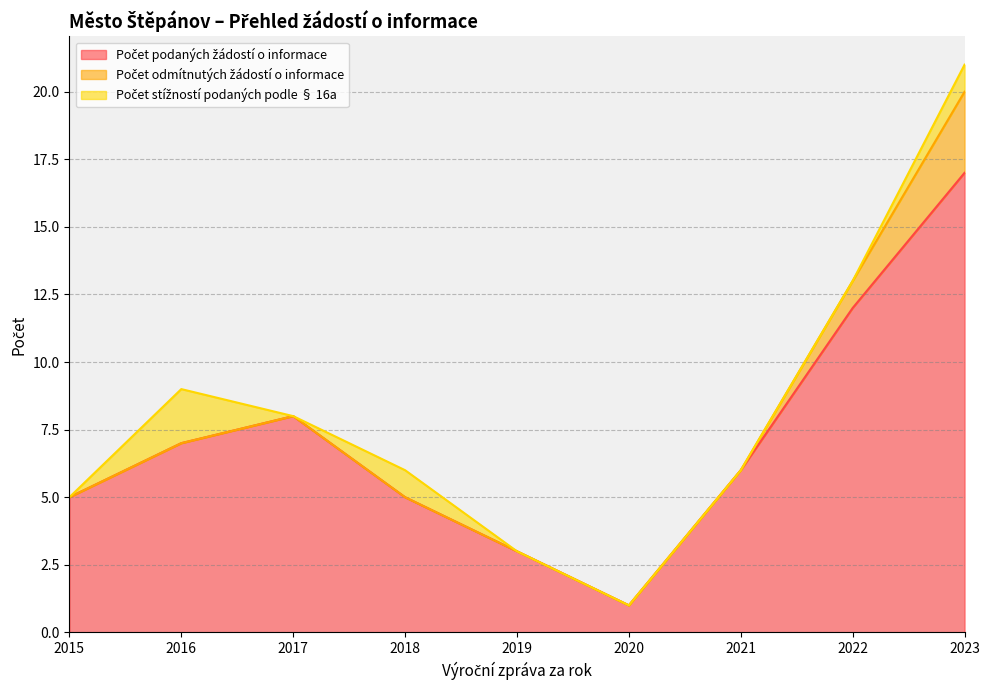

What are all the series names shown in the legend?

Počet podaných žádostí o informace, Počet odmítnutých žádostí o informace, Počet stížností podaných podle § 16a